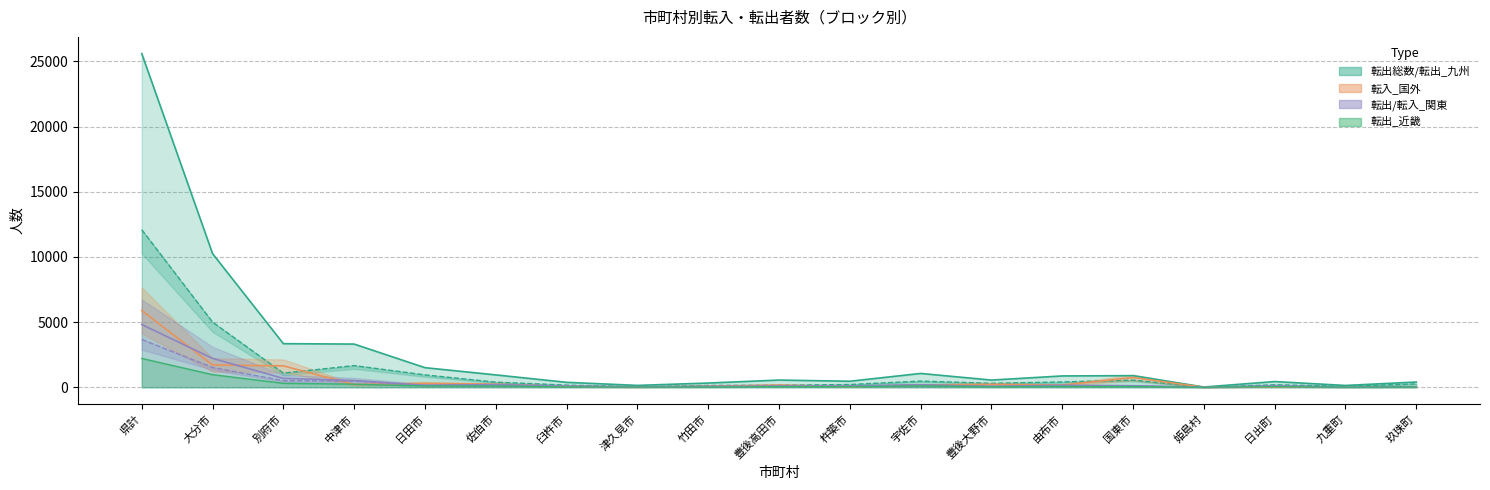

Which series ends up on top after the final intersection of 転出_九州 and 転入_国外?

転出_九州